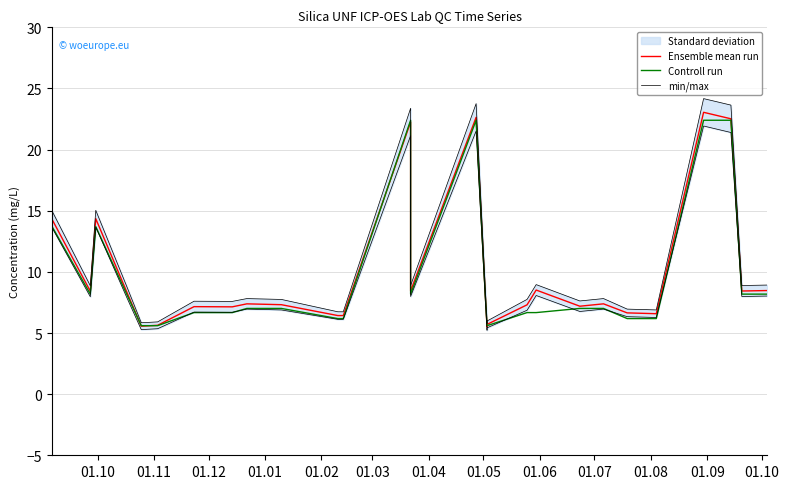

How many interior local peaks does the min/max series have?

8